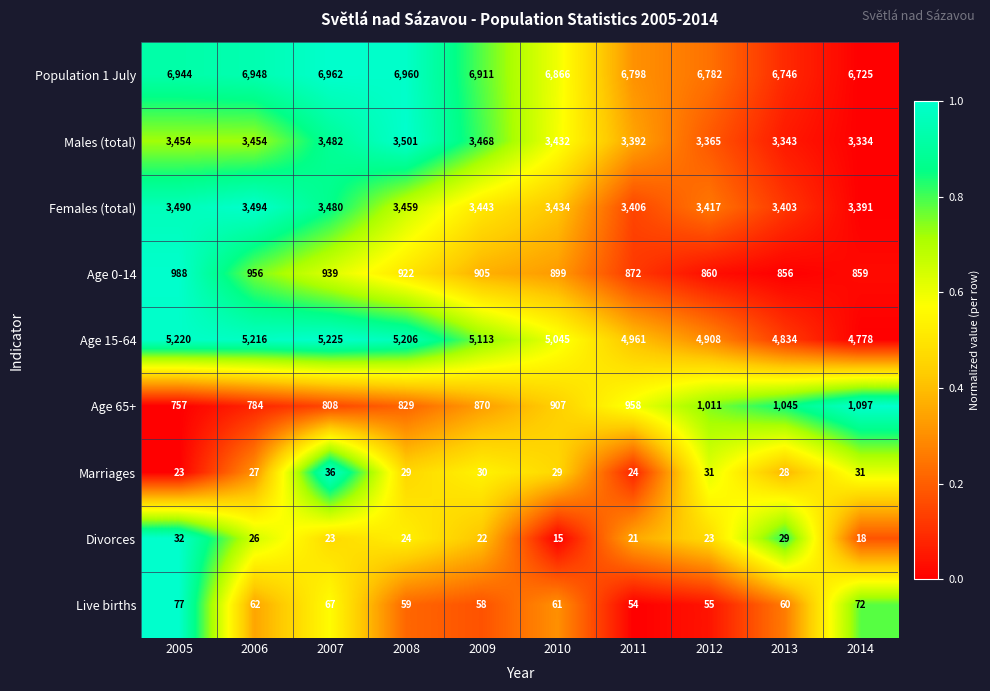

Which series has the largest total across all categories?

Population 1 July